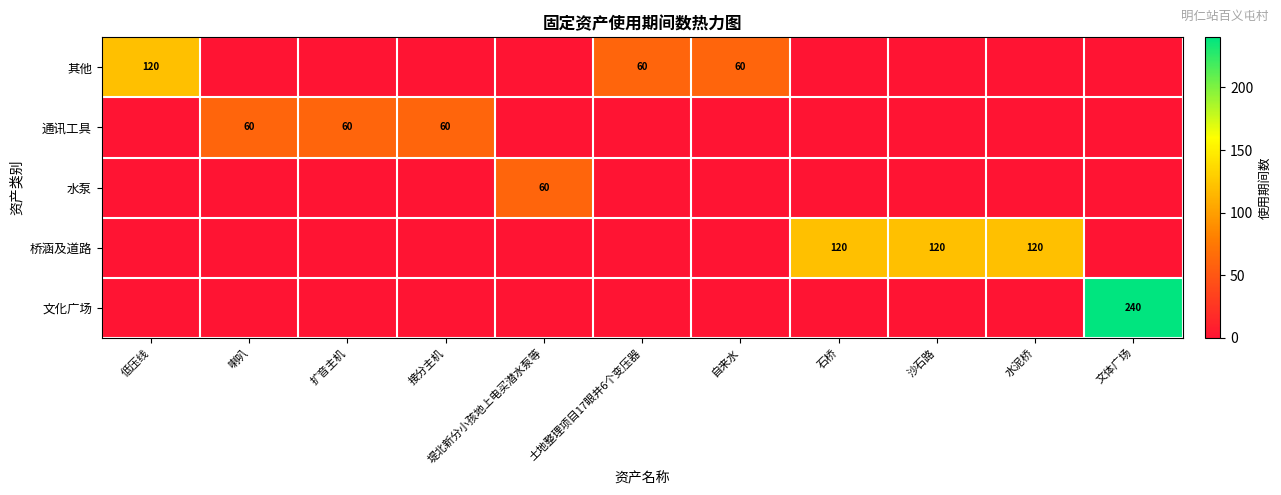

True or false: 文化广场 has a value of 240 at 文体广场.

True